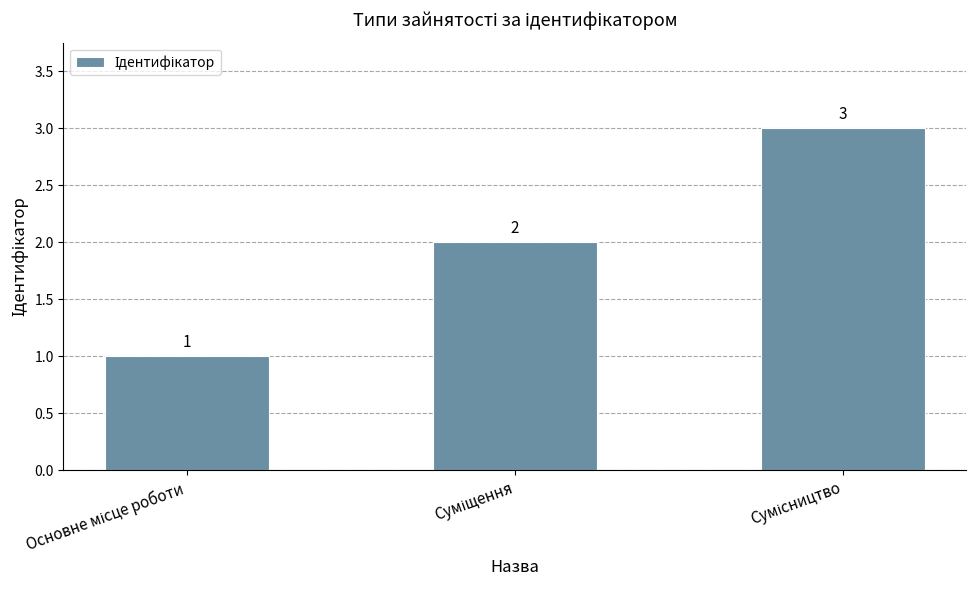

How many values are between 1 and 3?

3